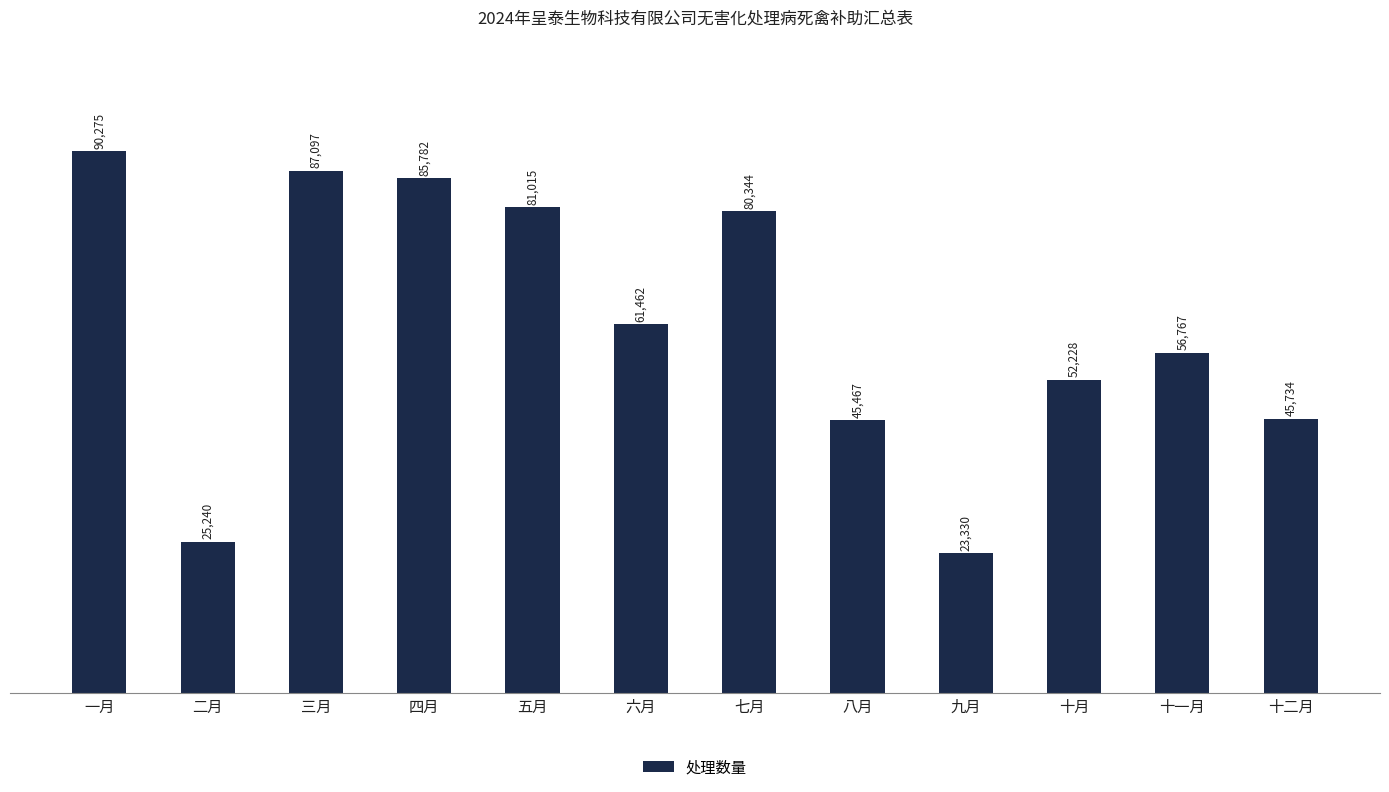

Is it true that the value at 六月 is 93242?

False